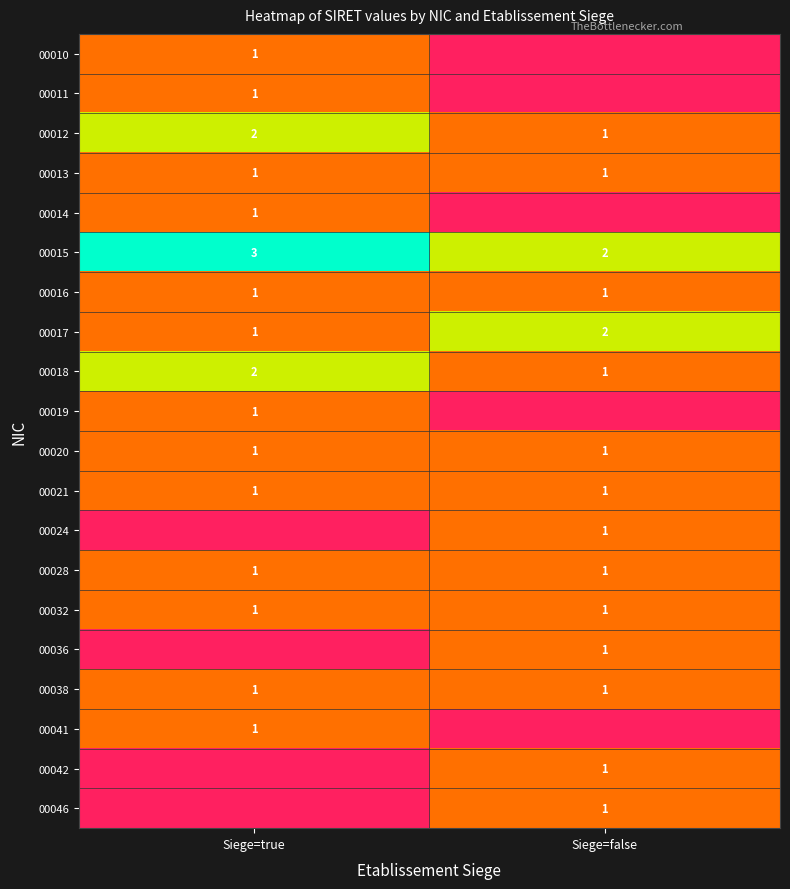

At which category is the sum across all series the highest?

Siege=true